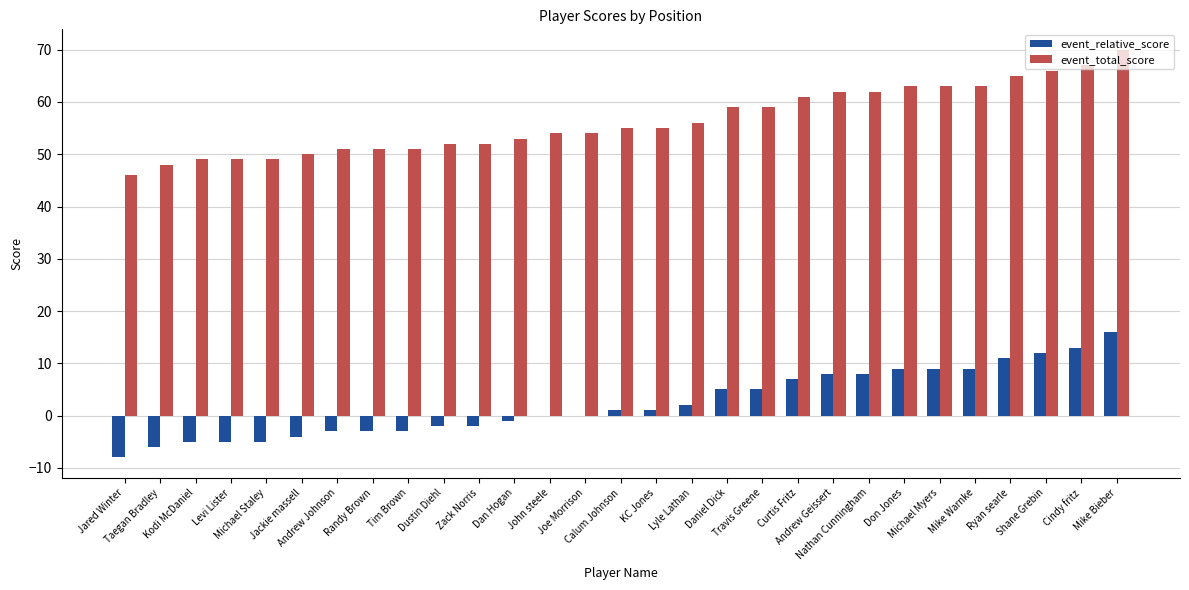

What is the highest value of the event_relative_score series?

16